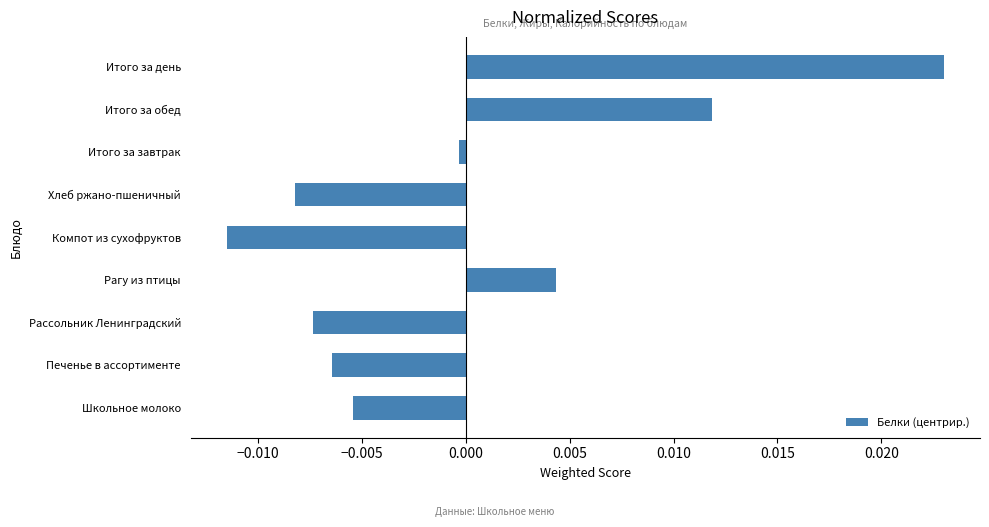

How many negative values are there?

6